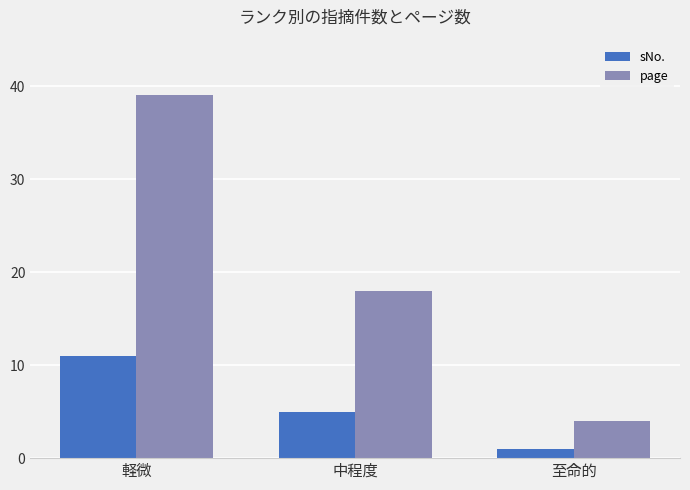

What is the difference between the maximum and minimum values in the sNo. series?

10